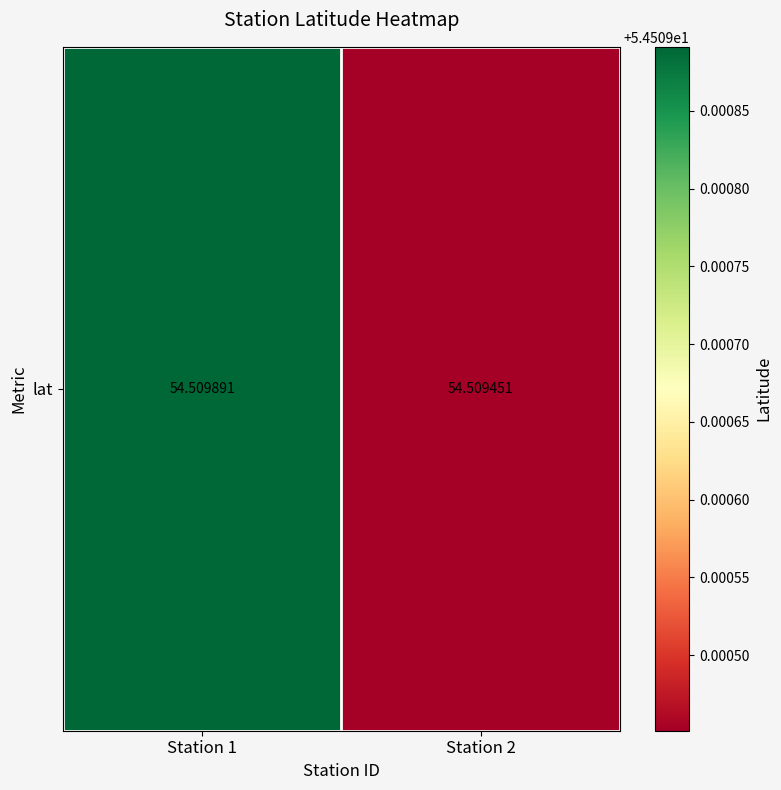

How many values are between 54 and 55?

2